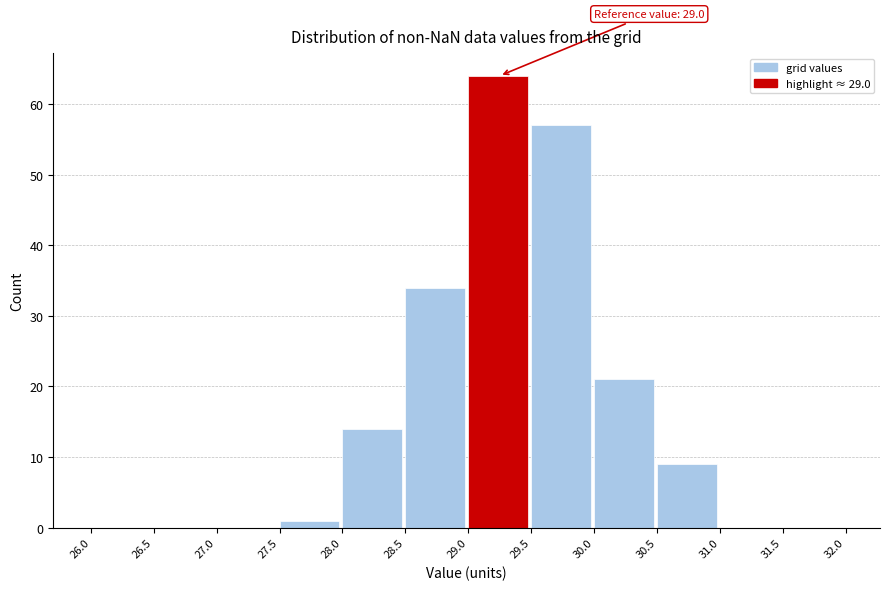

Which range on the x-axis has the tallest bar?

29.0 to 29.5